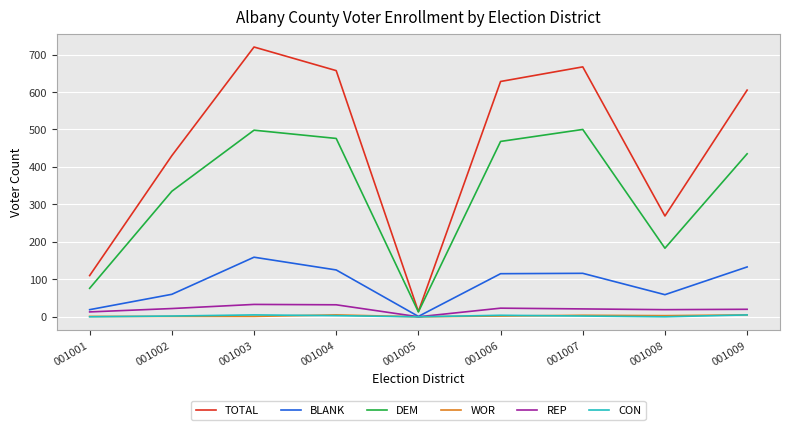

True or false: DEM has a value of 435 at 001009.

True